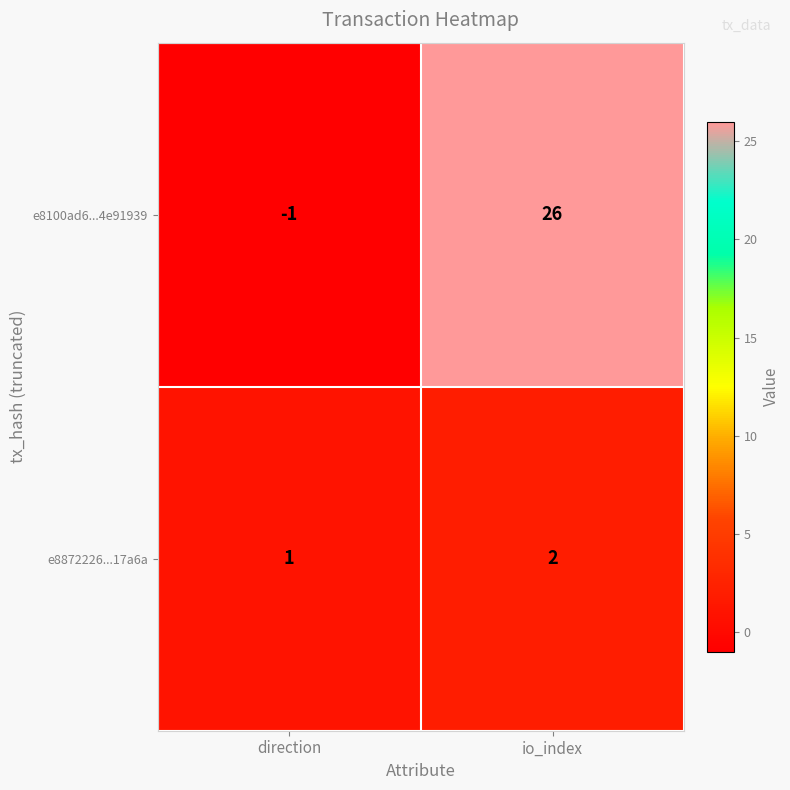

Is it true that e8872226...17a6a equals 2 at io_index?

True